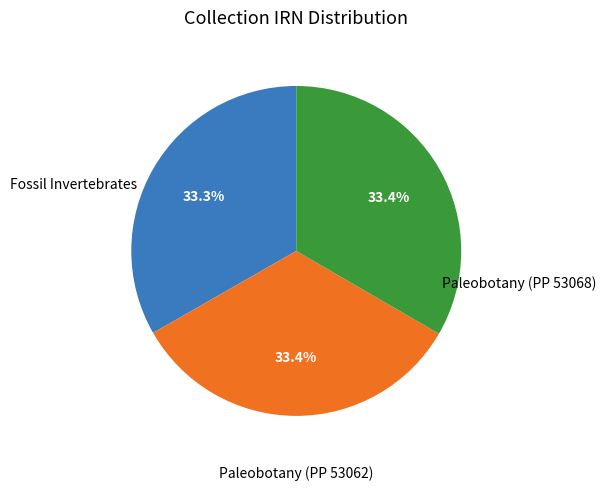

Approximately how many times larger is the value at Fossil Invertebrates compared to Paleobotany (PP 53062)?

1.0